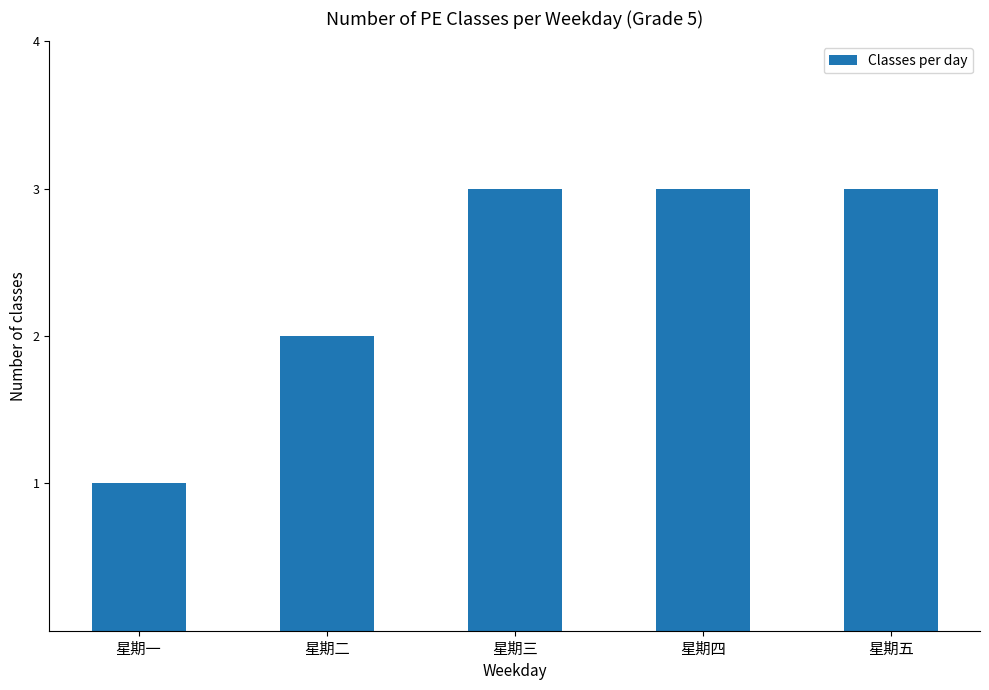

Does the chart contain any negative values?

No